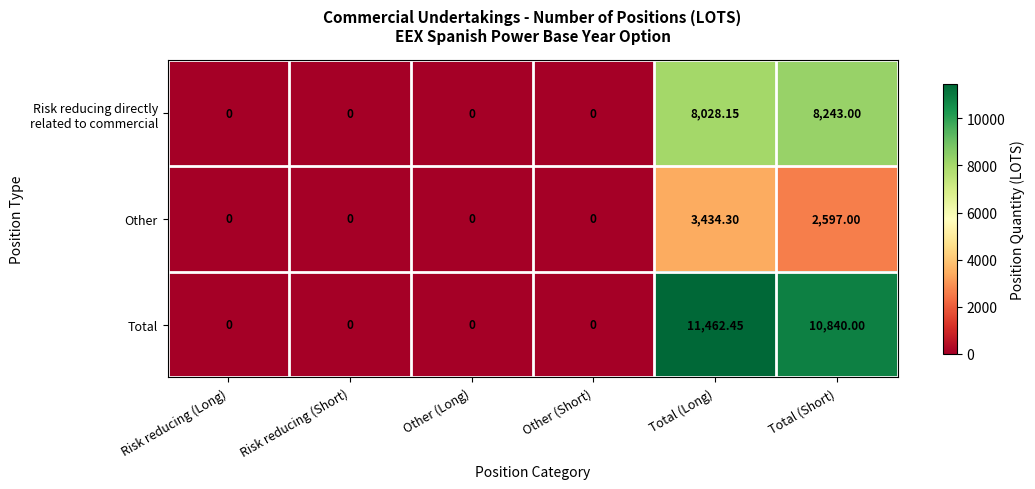

At which label does Other reach its peak?

Total (Long)